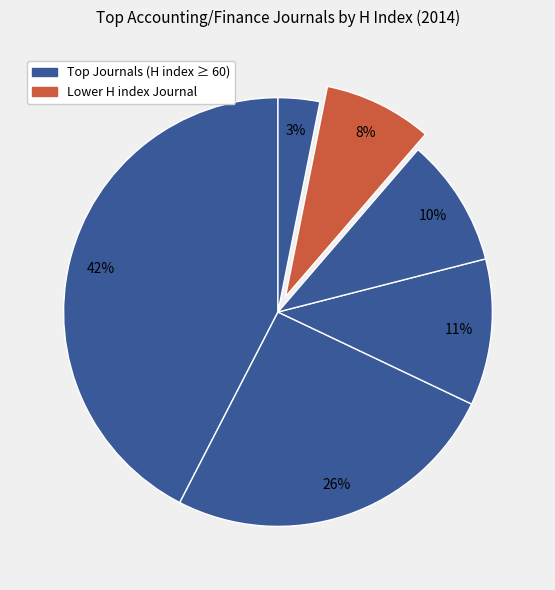

How many slices are in this pie chart?

6